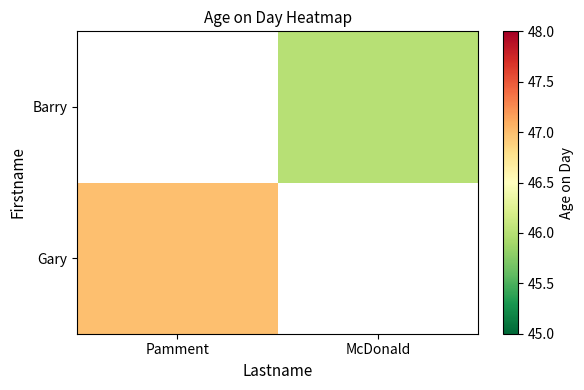

List the labels in order of Gary value, largest first.

Pamment, McDonald